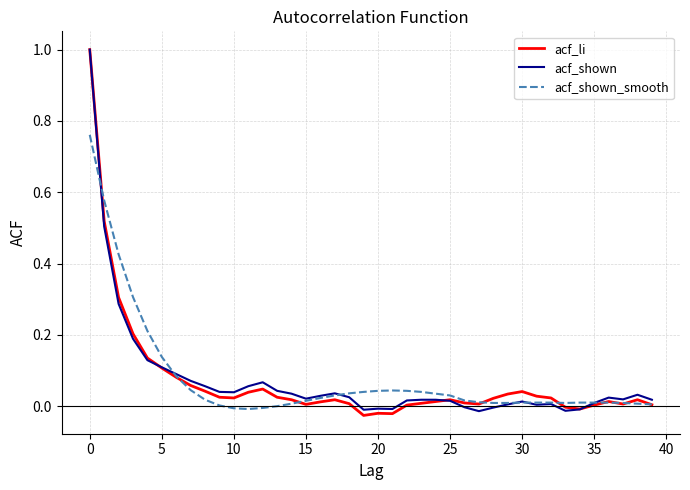

What is the maximum value for acf_li?

1.0